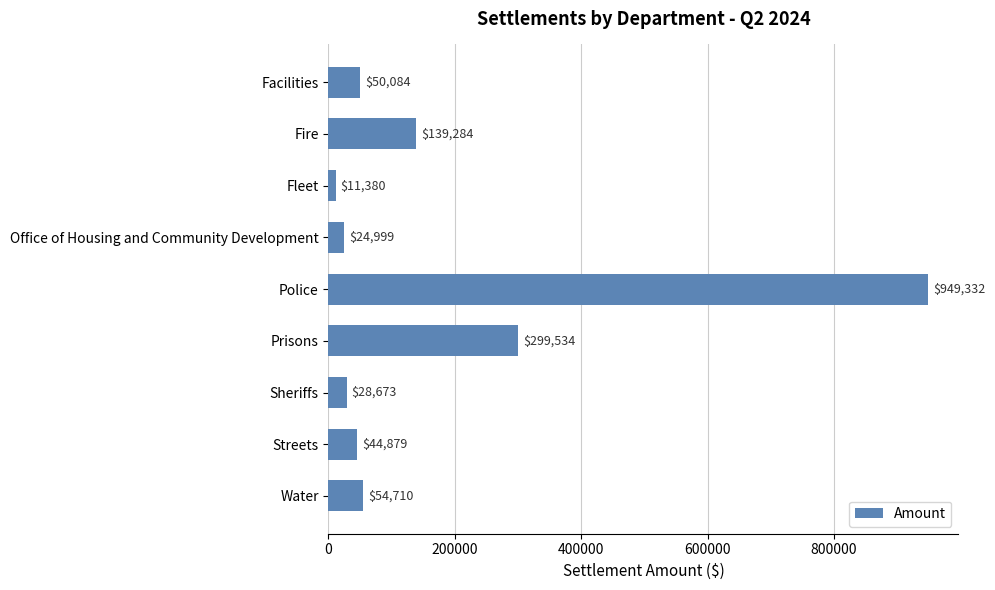

Rank the categories by value from highest to lowest.

Police, Prisons, Fire, Water, Facilities, Streets, Sheriffs, Office of Housing and Community Development, Fleet